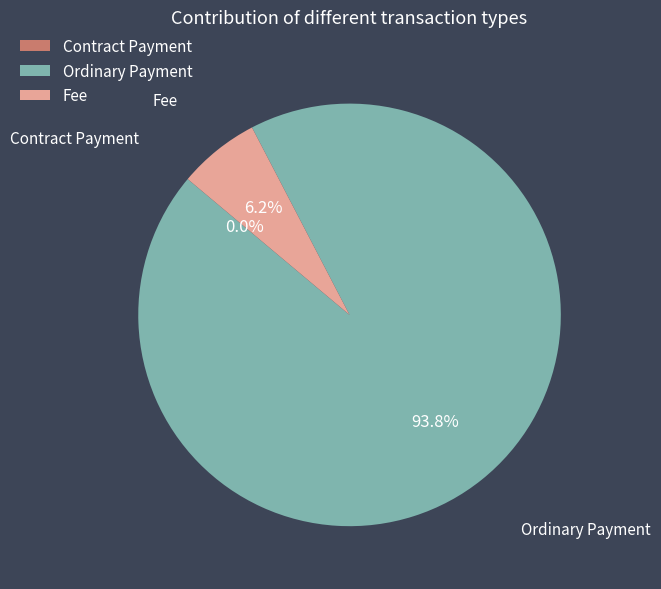

To the nearest percent, what is the difference between the largest and smallest slice percentages?

94%